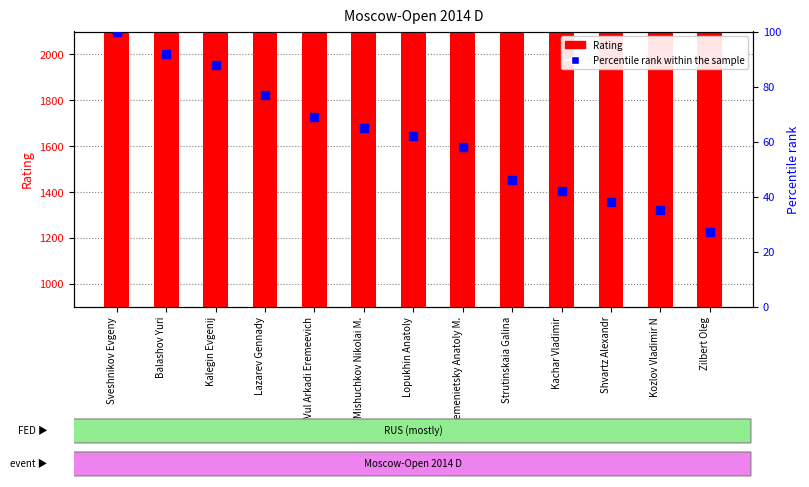

Which series contains the lowest Y value?

Percentile rank within the sample